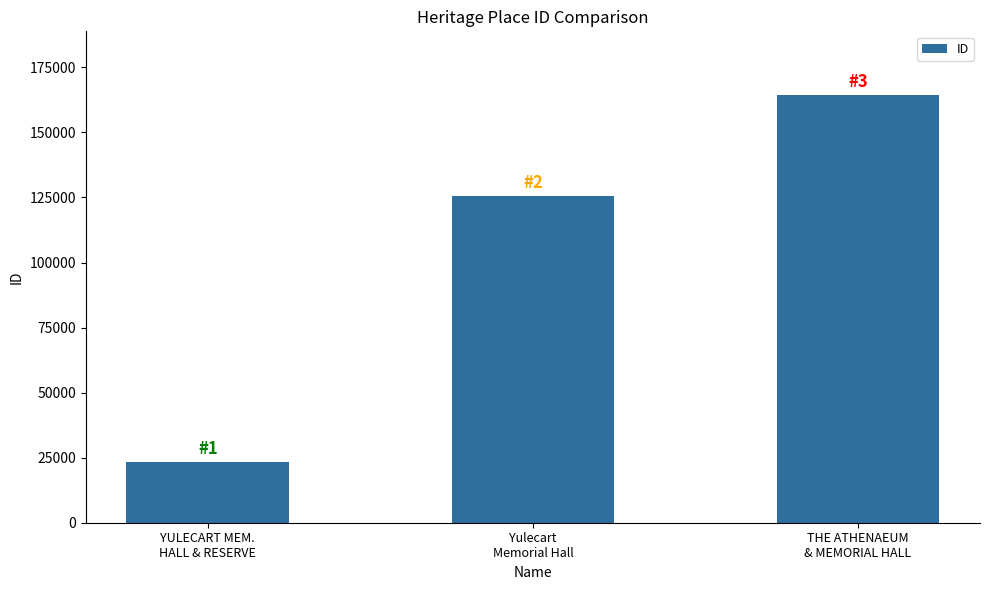

Reading right to left, transcribe all the data shown in this chart.

THE ATHENAEUM
& MEMORIAL HALL=164205	Yulecart
Memorial Hall=125523	YULECART MEM.
HALL & RESERVE=23234